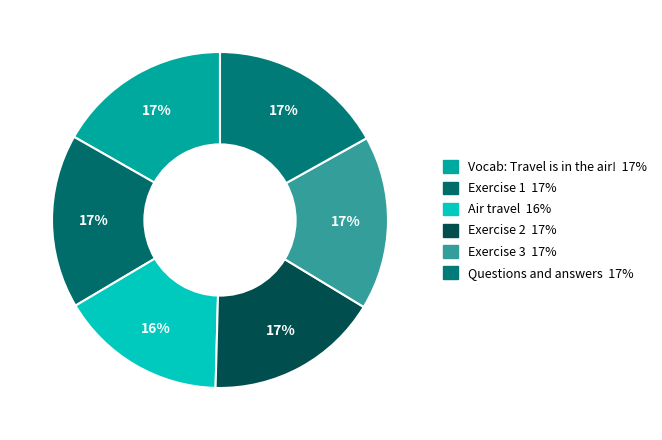

Which slice is the smallest?

Air travel